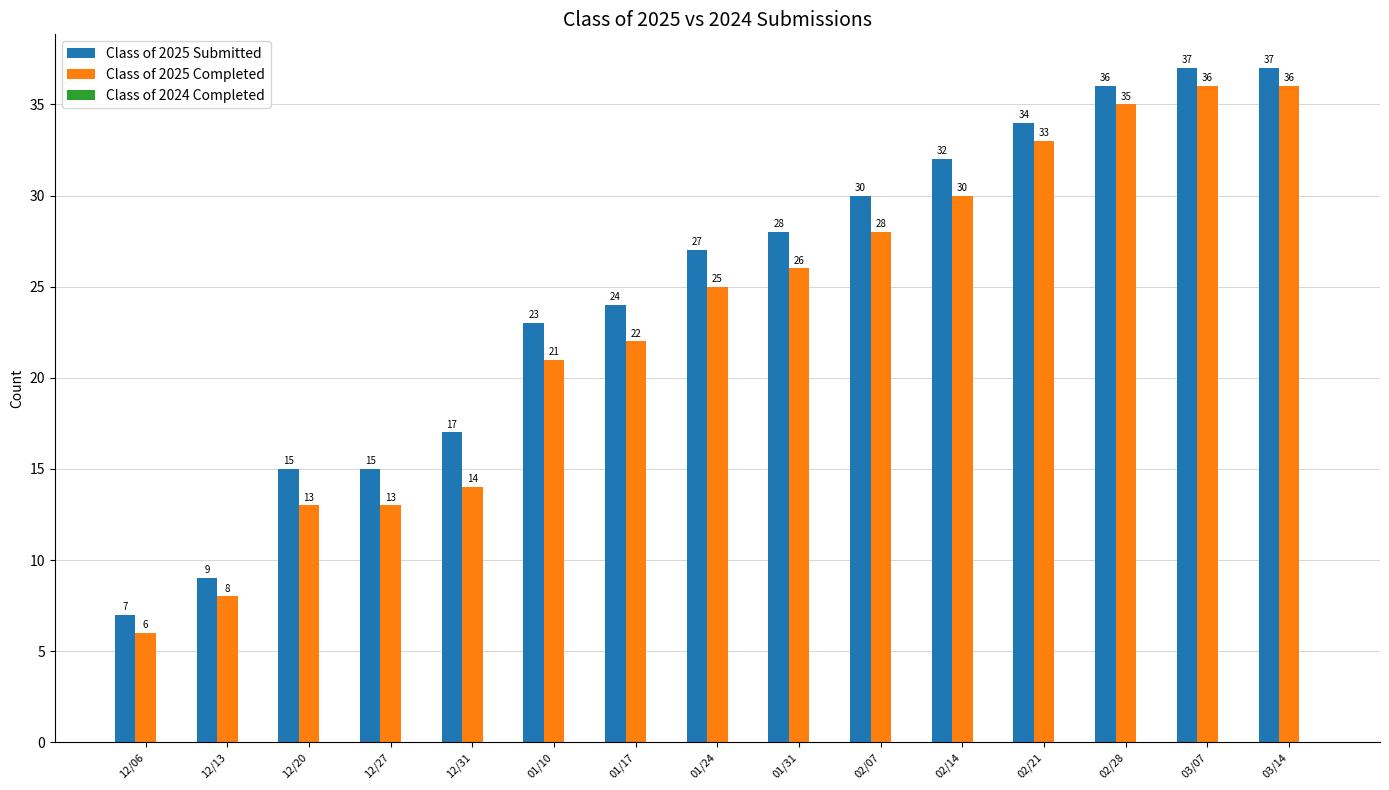

Where is Class of 2025 Completed nearest to the value 21?

01/10